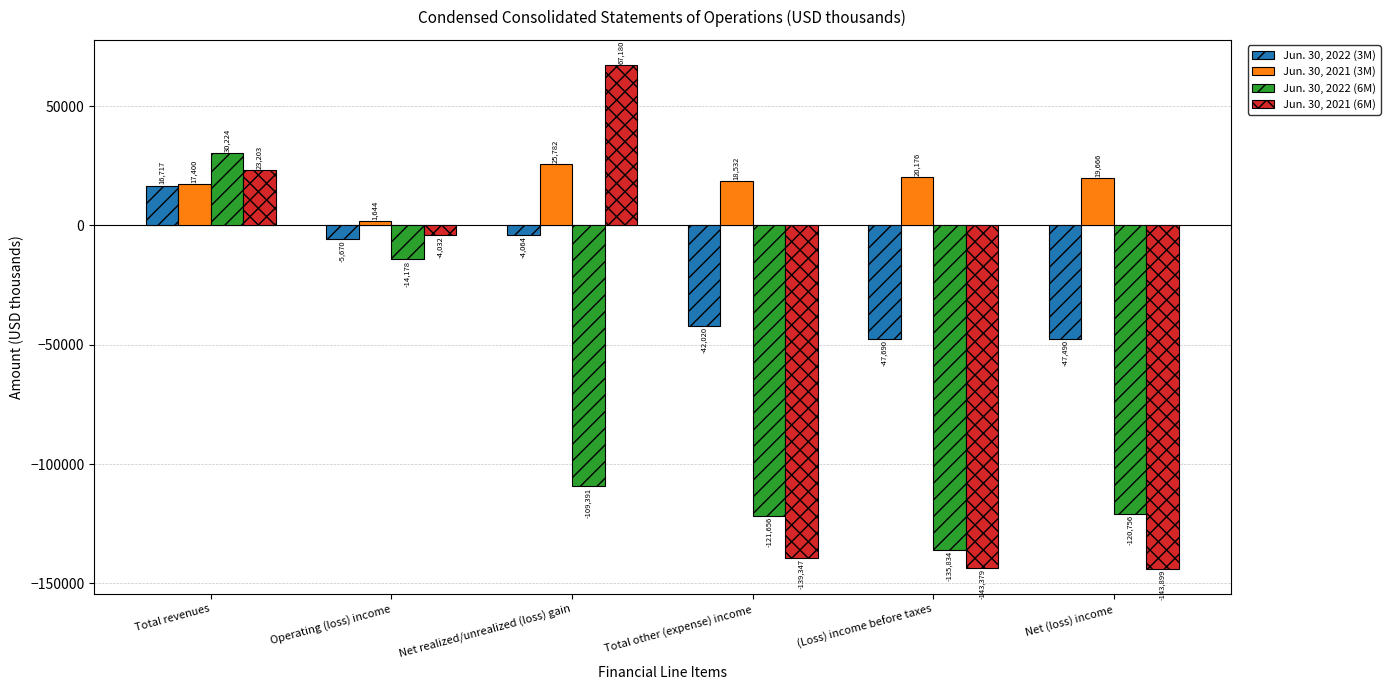

What is the difference between the highest and lowest values at (Loss) income before taxes?

163555